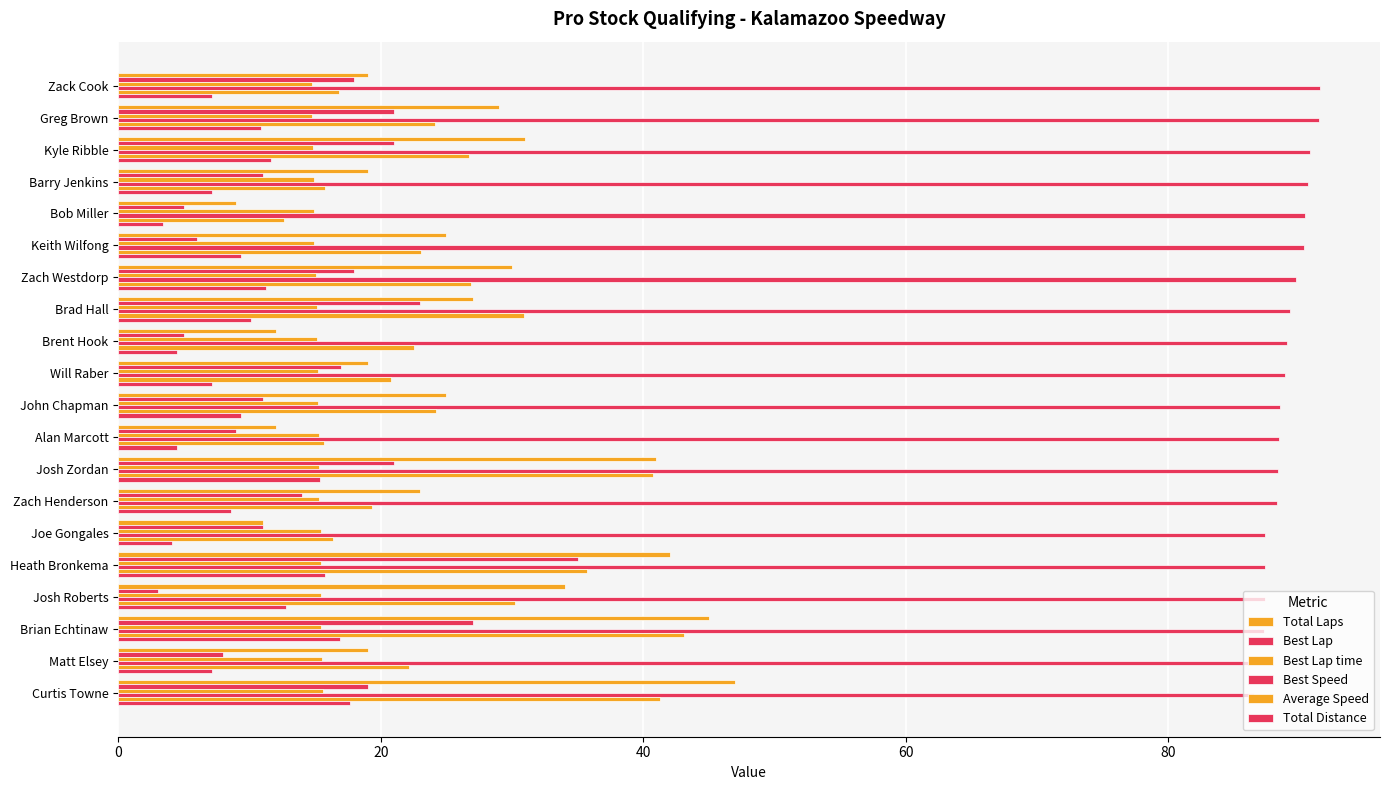

How many categories are shown in the chart?

20